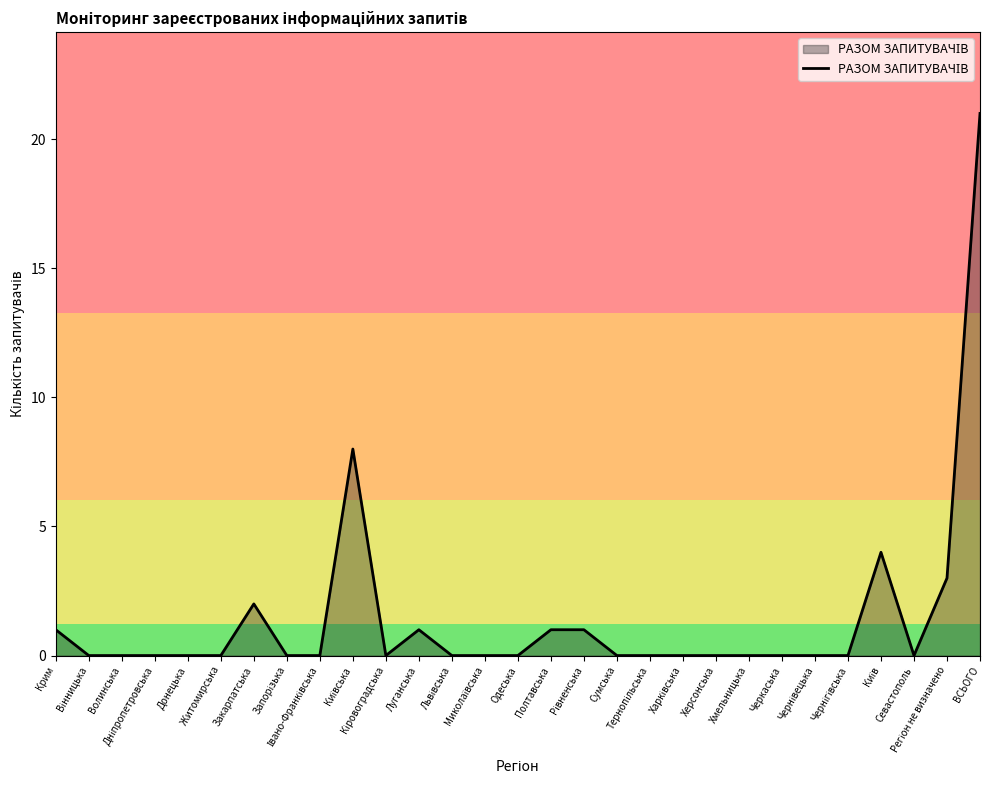

What is the maximum value shown in the chart?

21